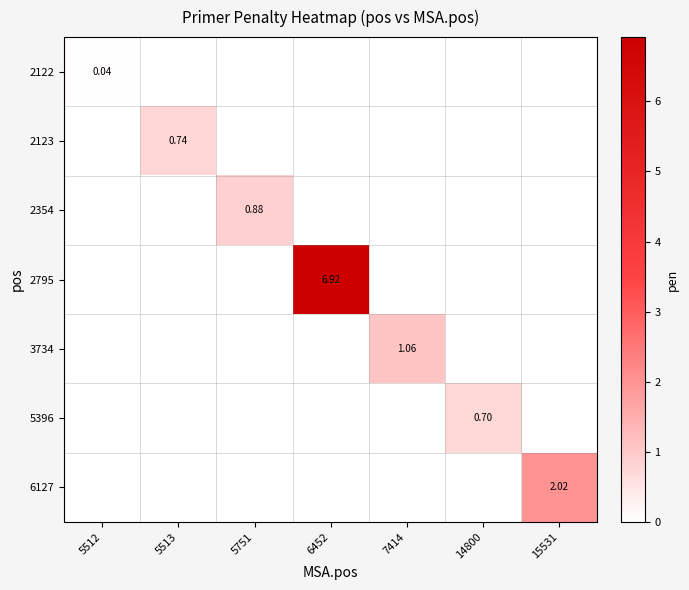

Between 5751 and 14800, which series saw the biggest shift?

2354